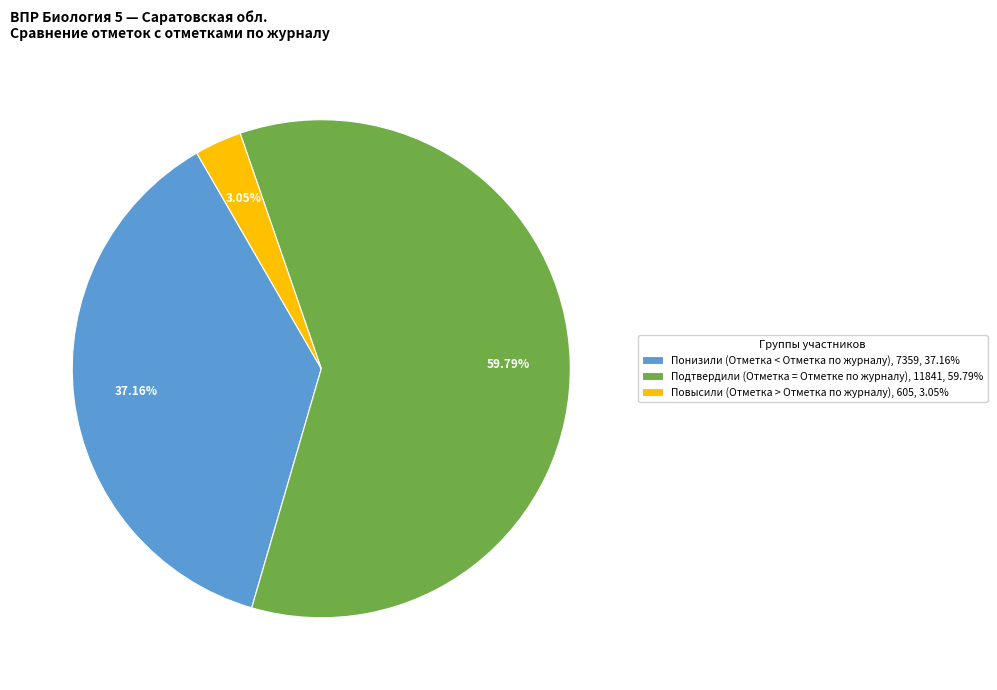

To the nearest percent, what is the difference between the Подтвердили (Отметка = Отметке по журналу) and Понизили (Отметка < Отметка по журналу) slice percentages?

23%